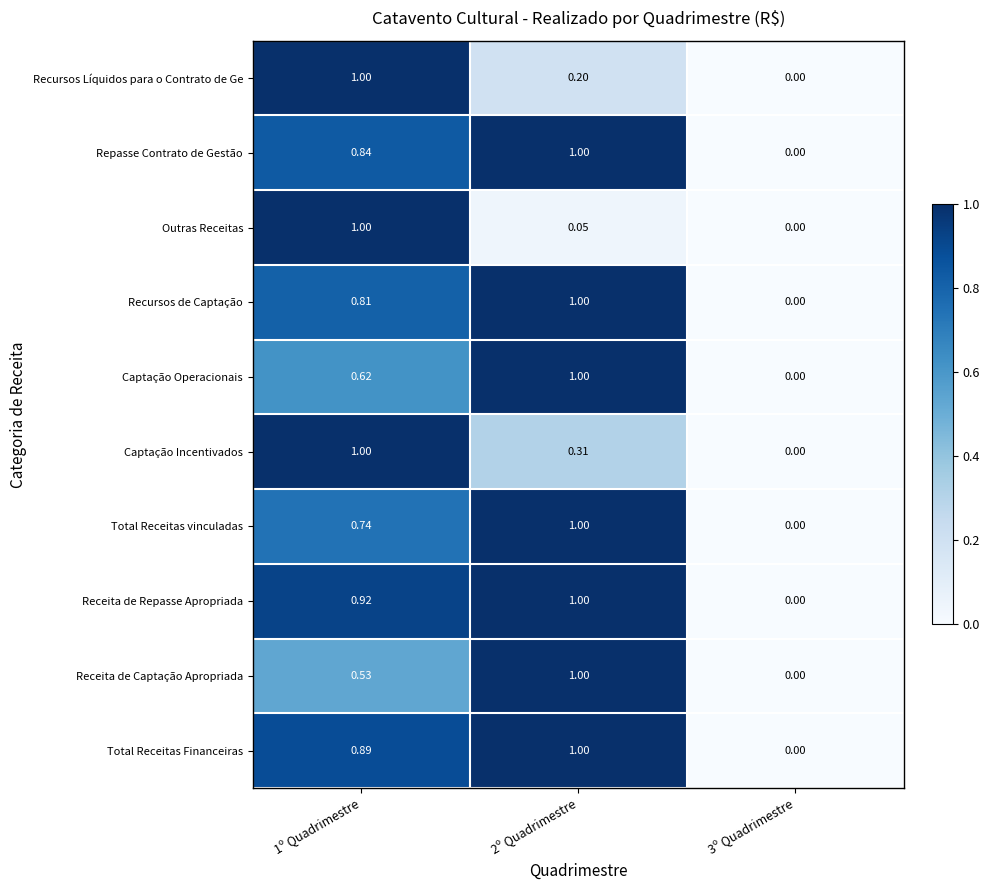

Which series has the largest total across all categories?

Receita de Repasse Apropriada